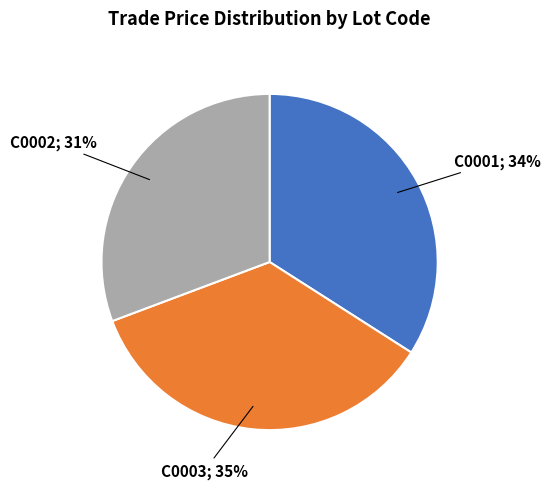

To the nearest percent, what is the average slice percentage?

33%